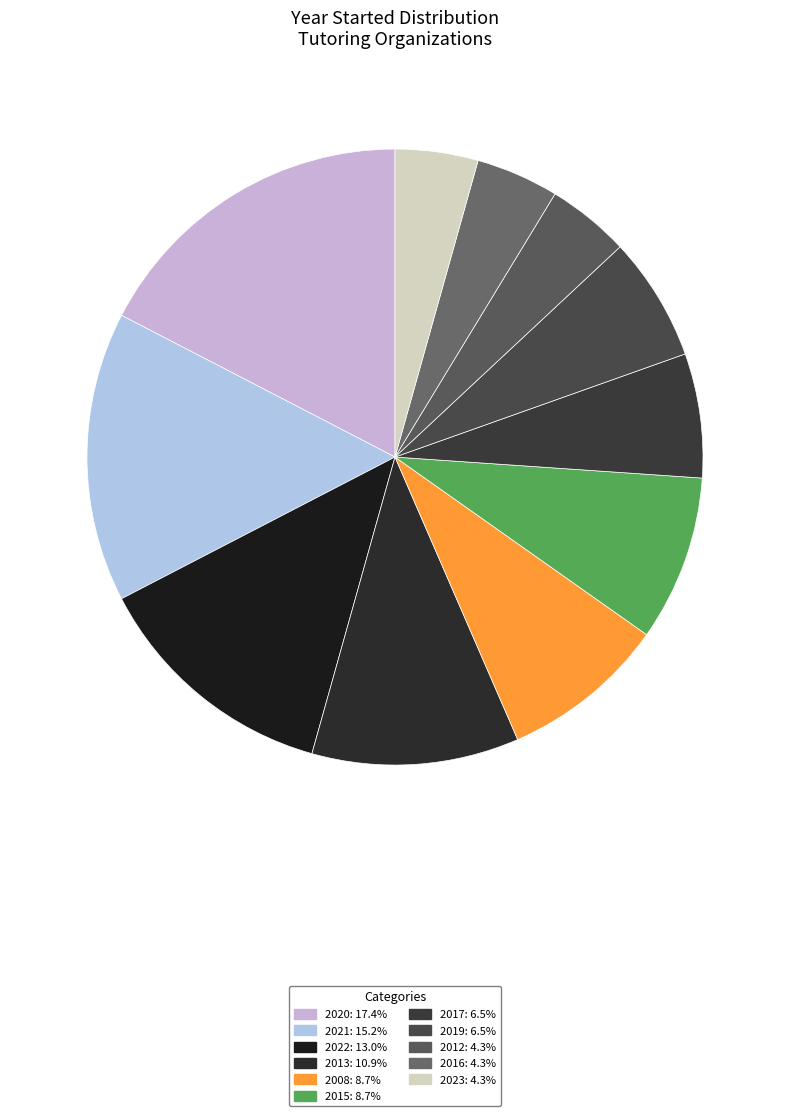

What is the smallest slice in the pie chart?

2012